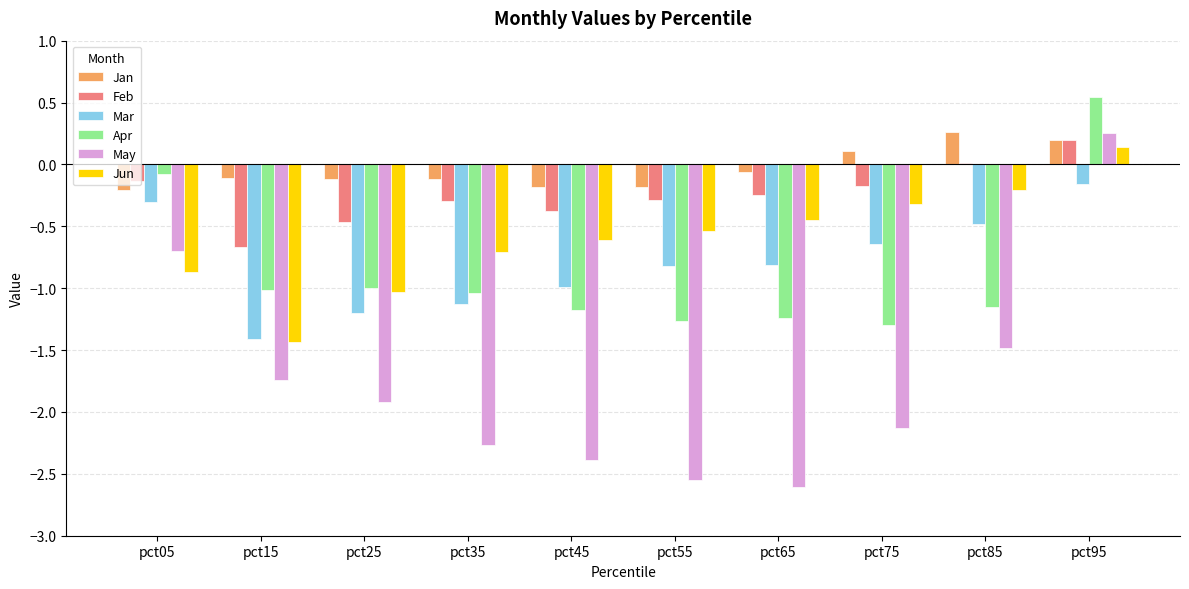

How many Jan values are between 0 and 1?

3